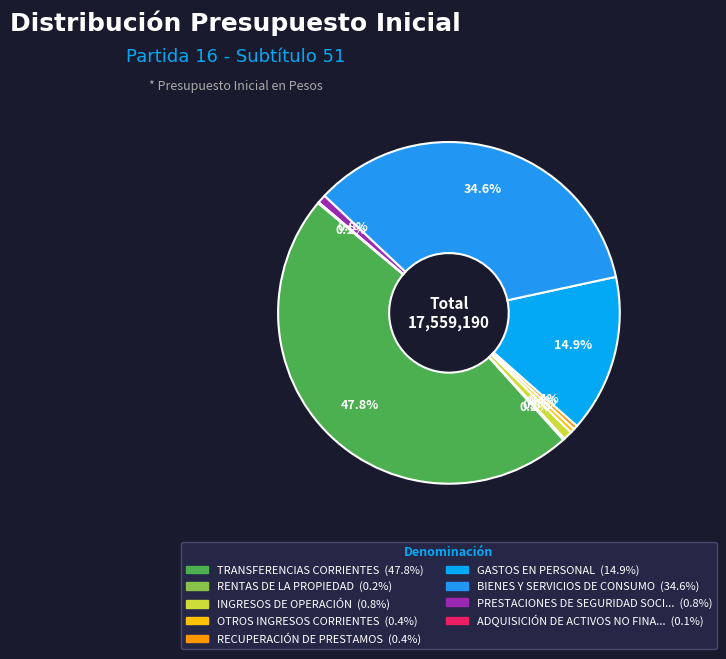

What is the largest slice in the pie chart?

TRANSFERENCIAS CORRIENTES